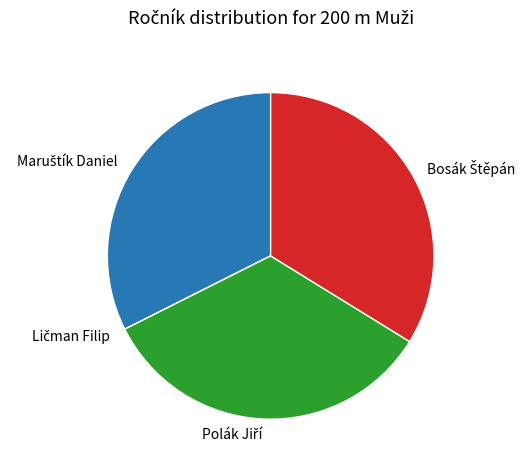

Does any single category account for the majority?

No